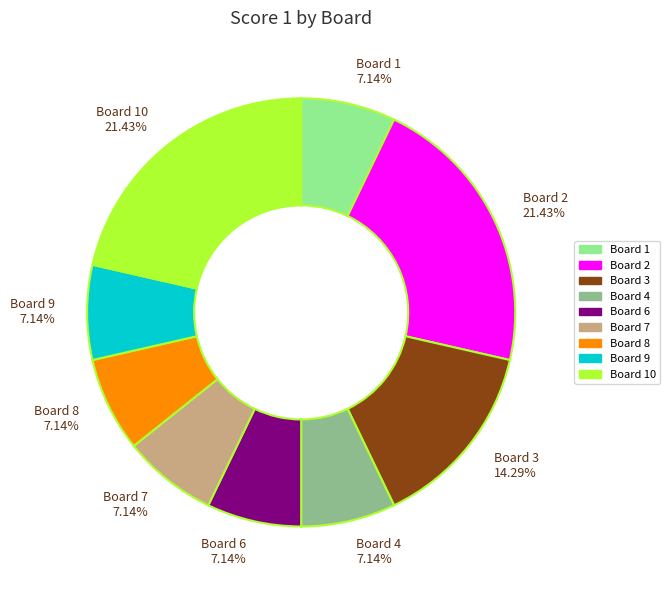

To the nearest percent, what is the difference between the largest and smallest slice percentages?

14%